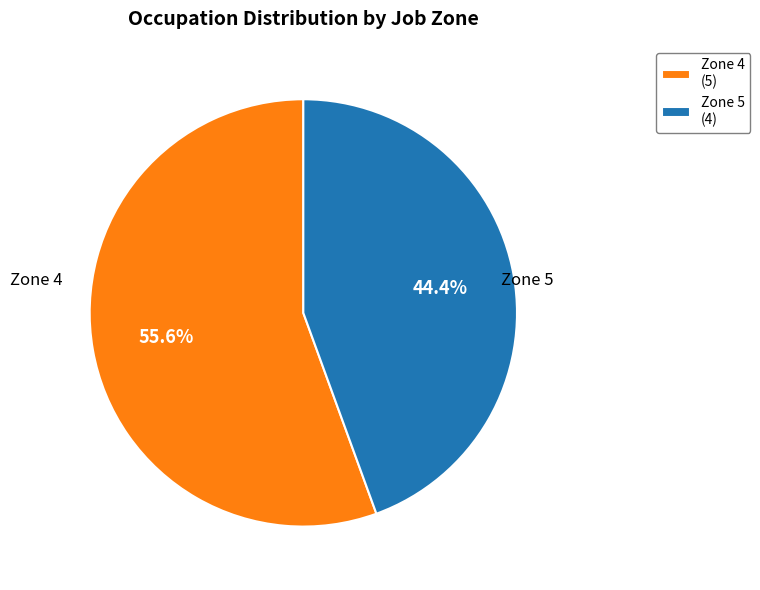

Does Zone 5 (4) account for over 50% of the chart?

No